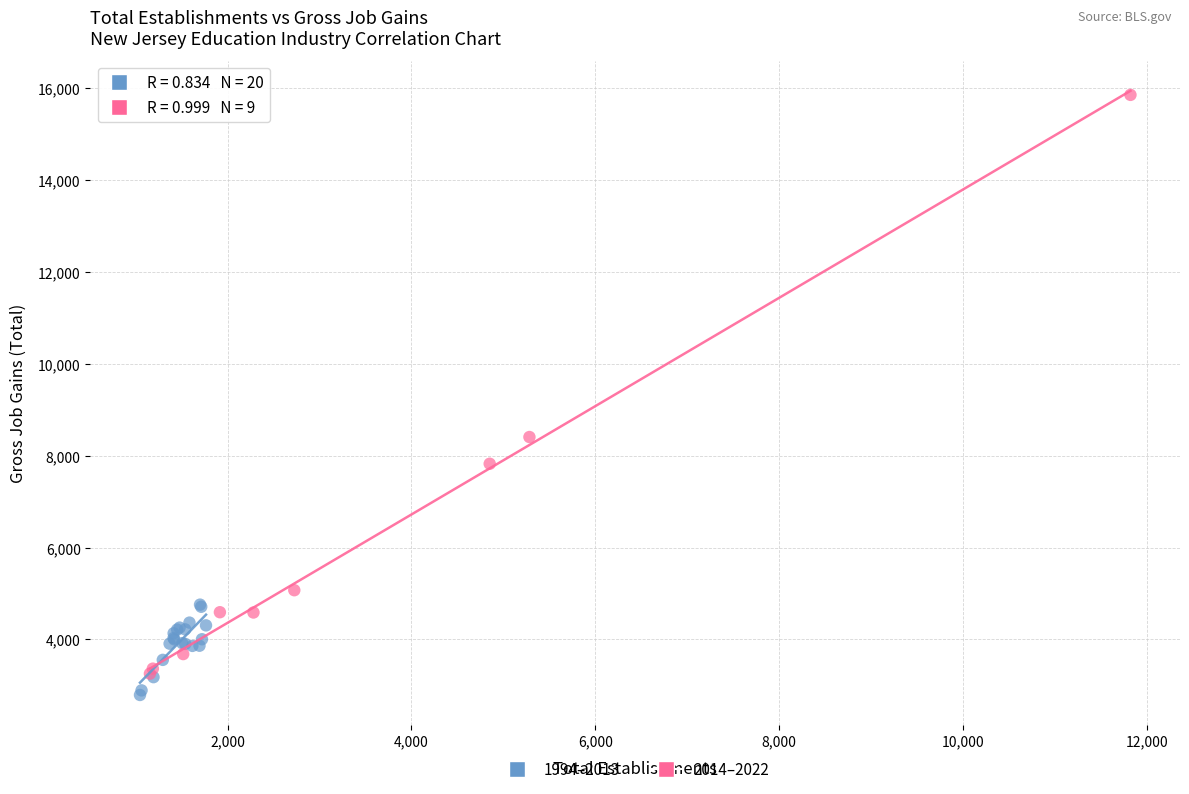

Which series has the largest Y range (max minus min)?

2014–2022